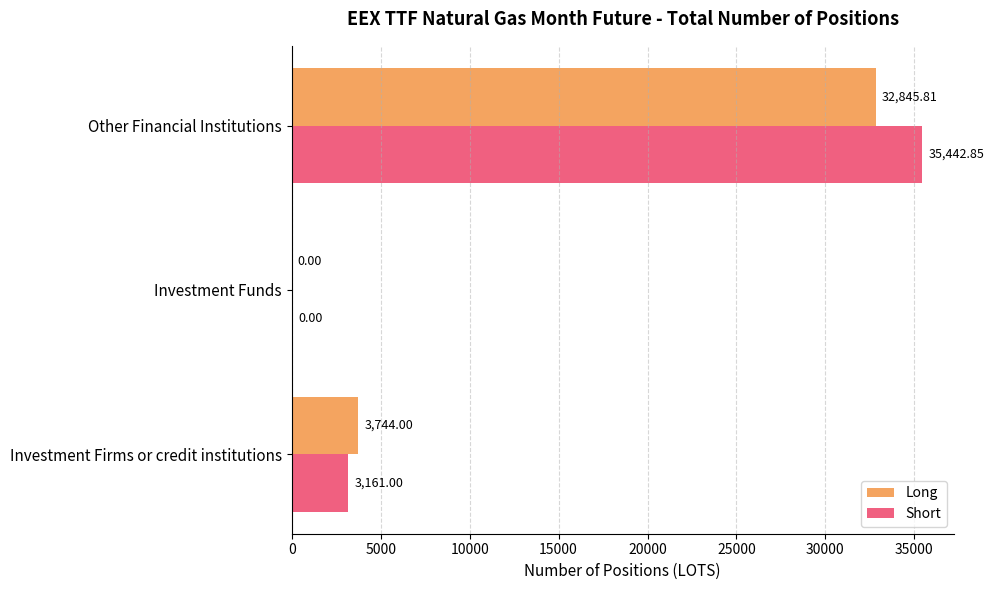

What is the sum of the Long values at Investment Firms or credit institutions and Investment Funds?

3744.0